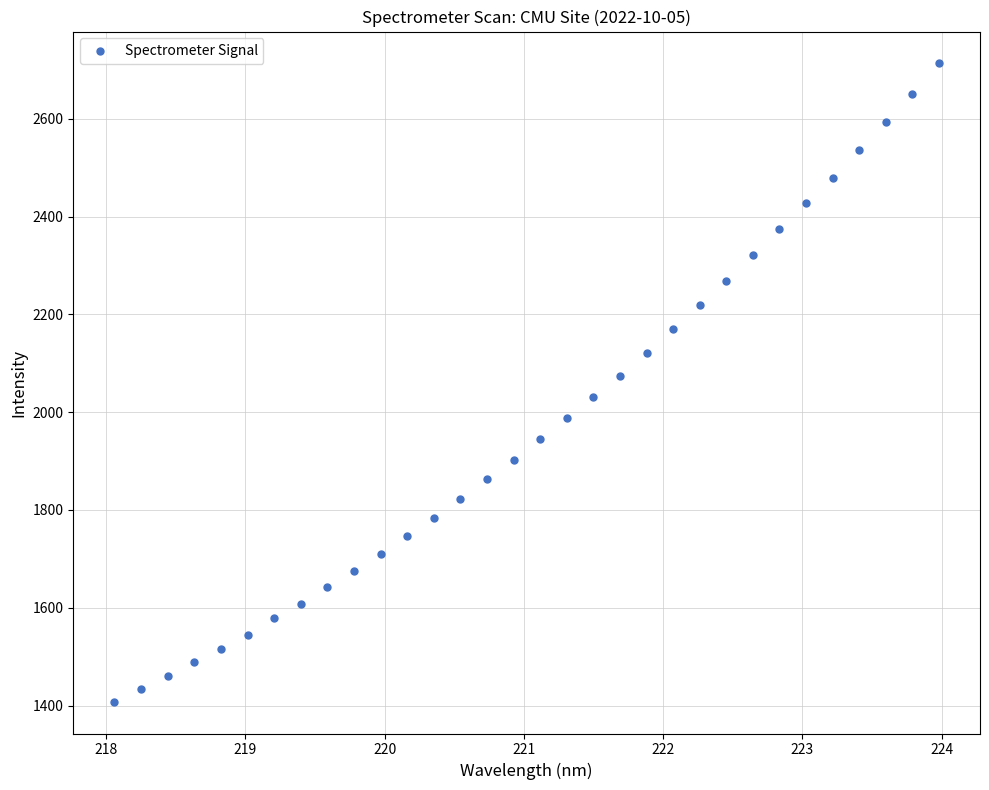

What is the range of X values (max minus min)?

5.9